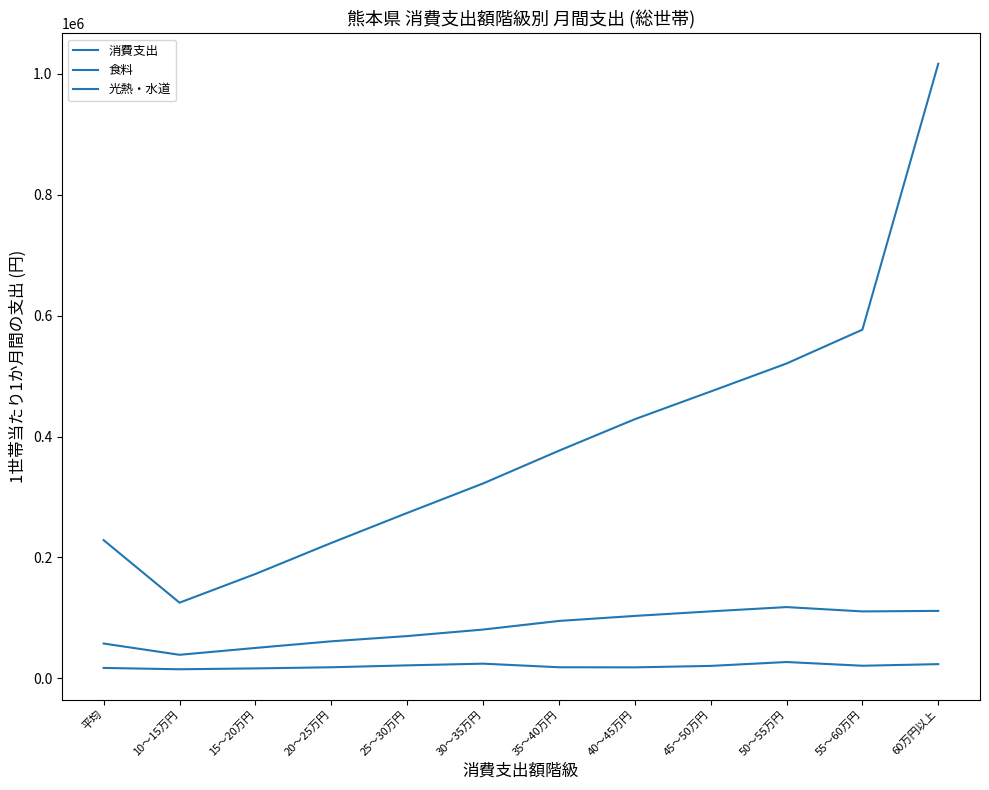

Which label corresponds to the largest value in the chart?

60万円以上